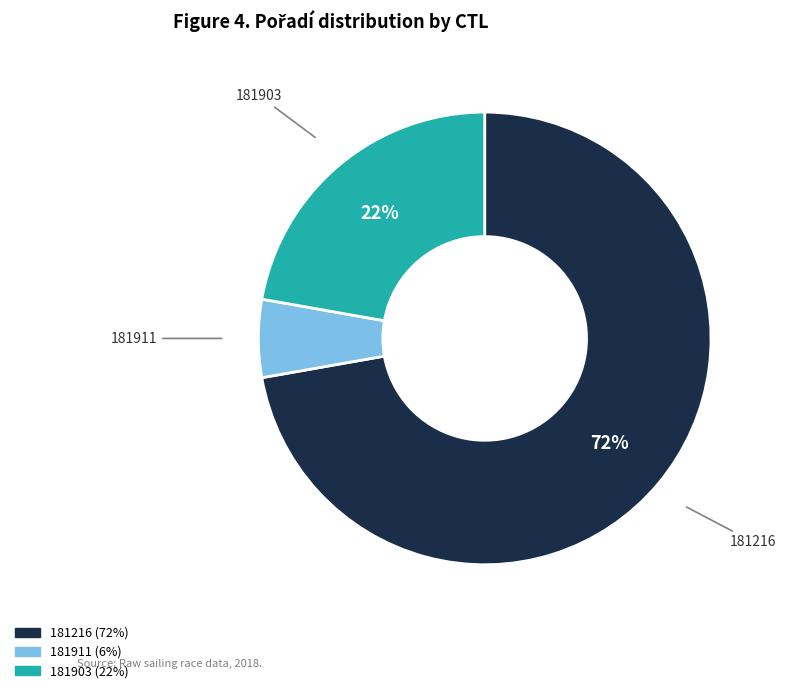

How many segments does this pie chart have?

3